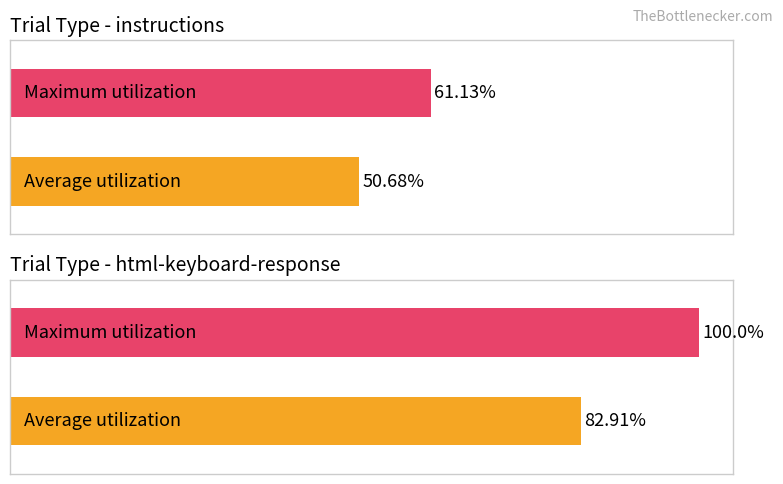

What is the spread (max minus min) of values at html-keyboard-response?

17.1